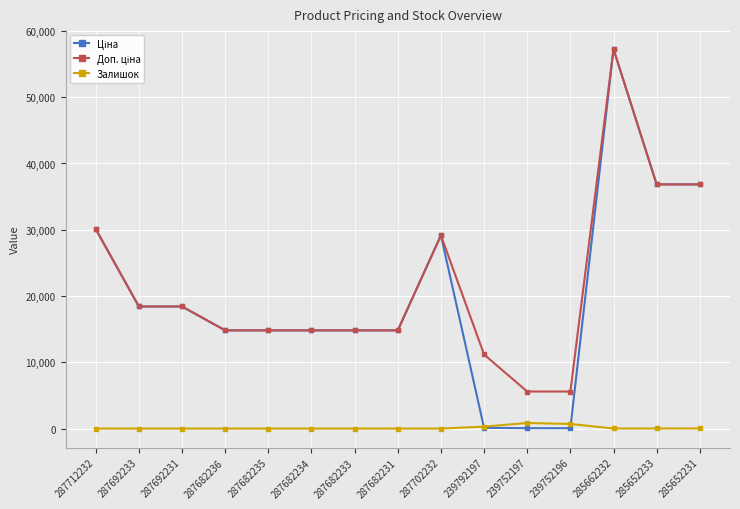

What is the label of the 3rd point from the right?

285662232